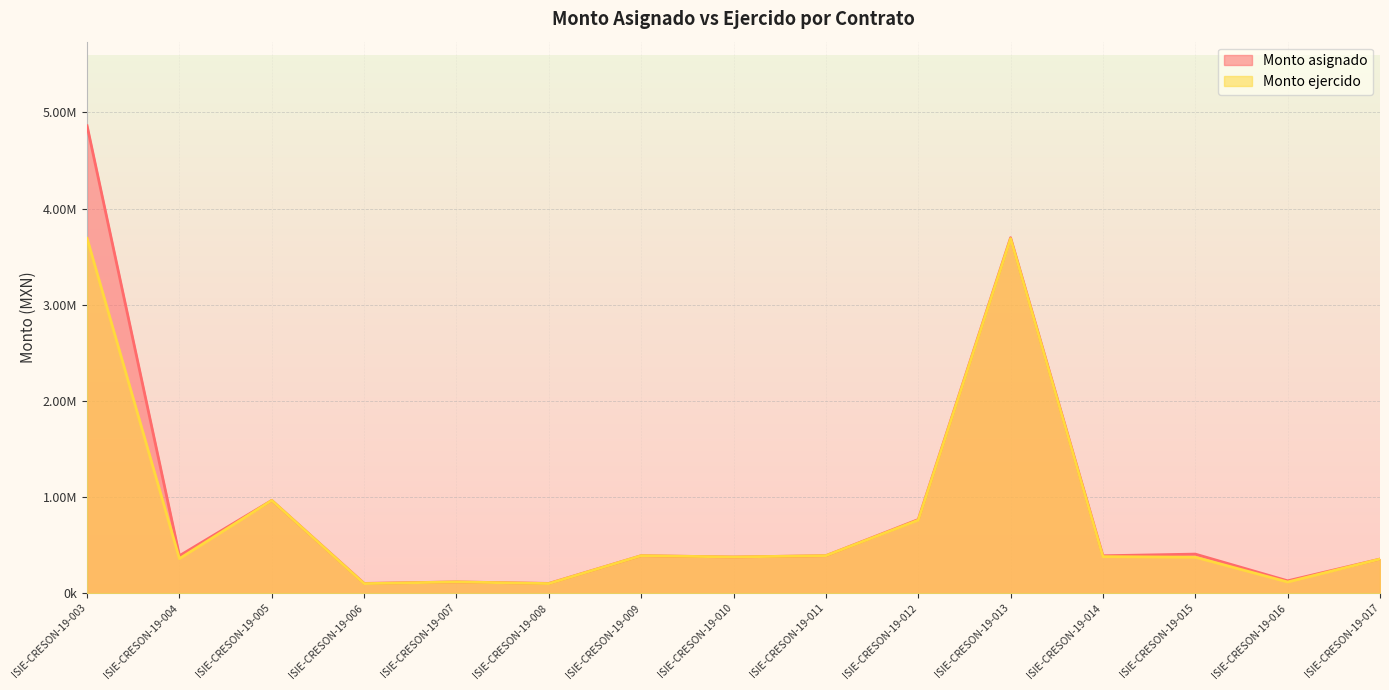

What is the average value of the Monto ejercido series?

810084.9